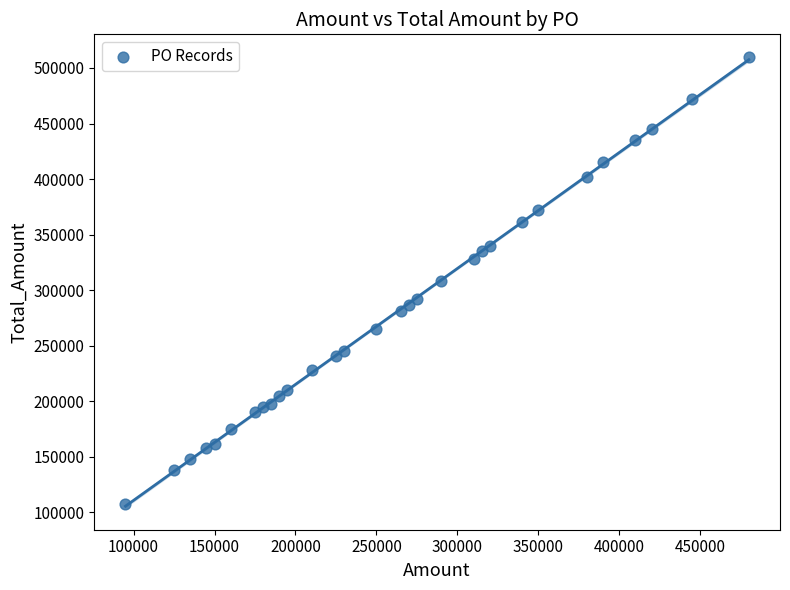

What is the range of Y values (max minus min)?

402000